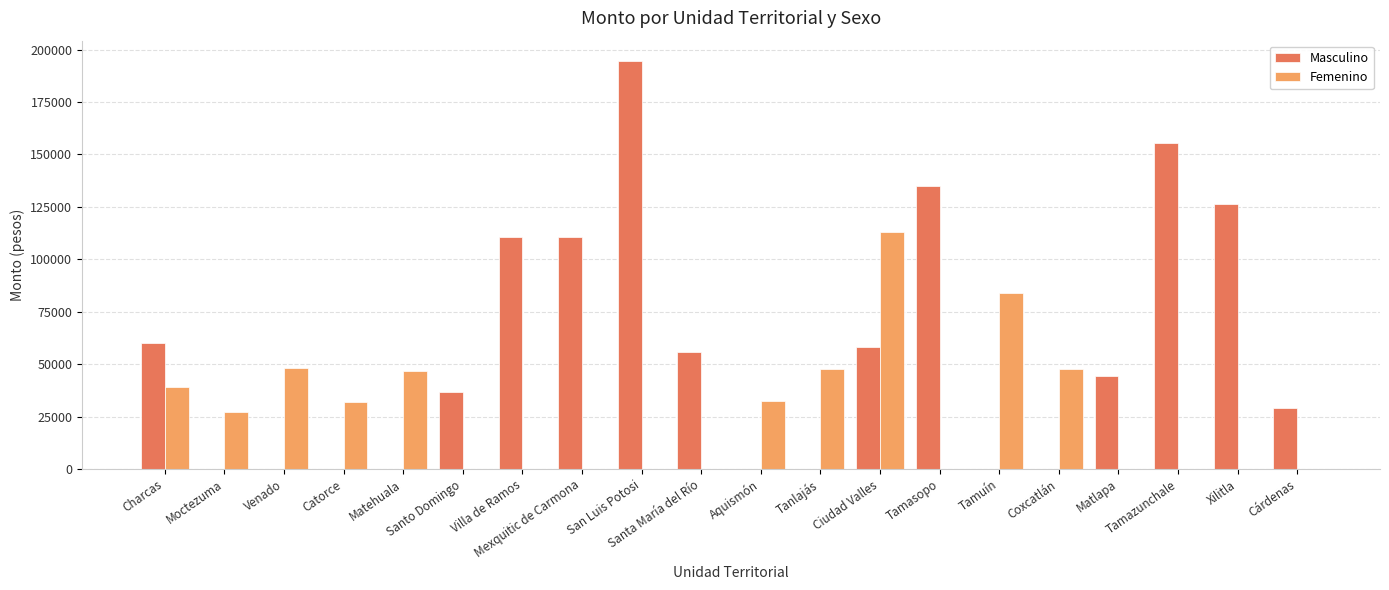

Which series has the largest total across all categories?

Masculino